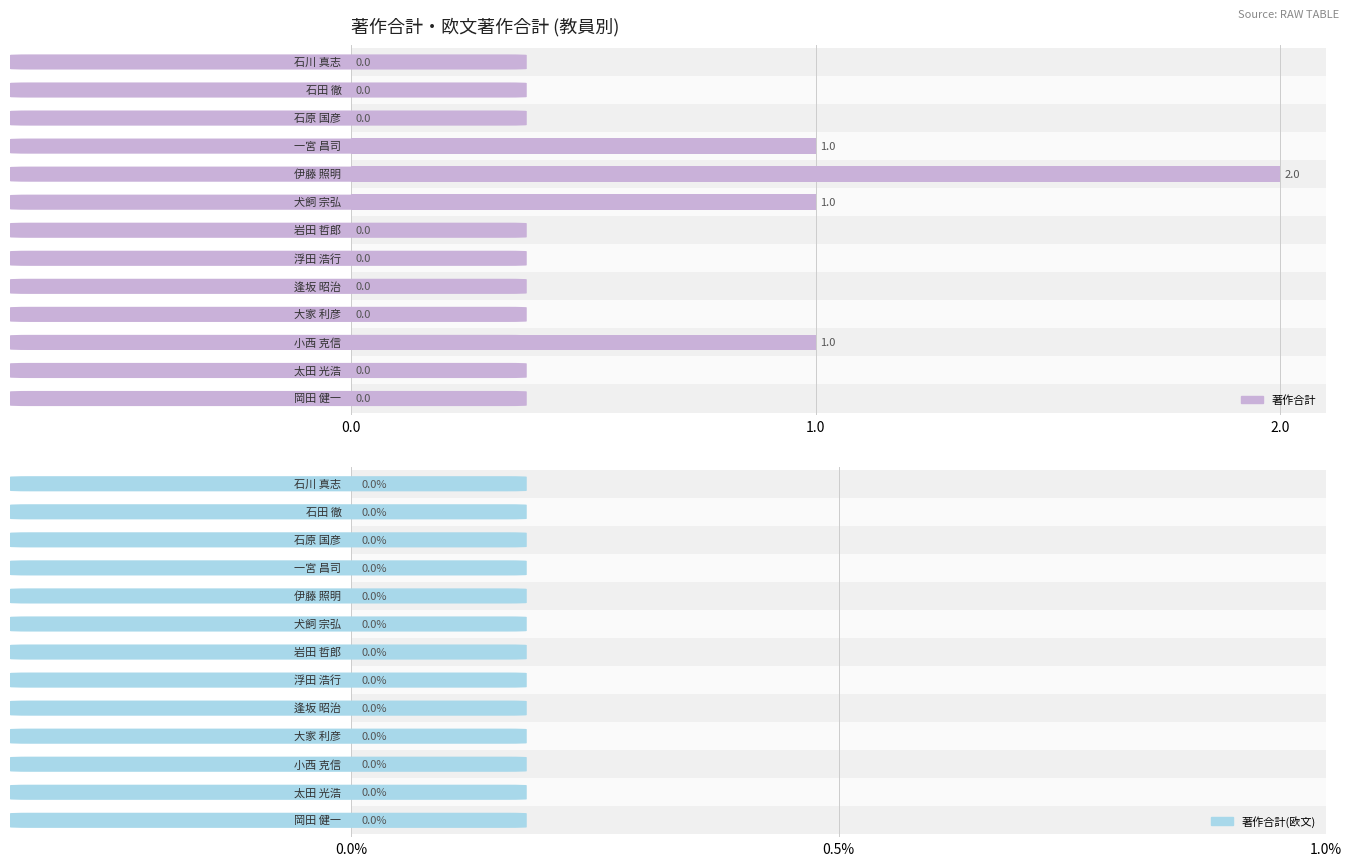

How many values are between 0 and 1?

12